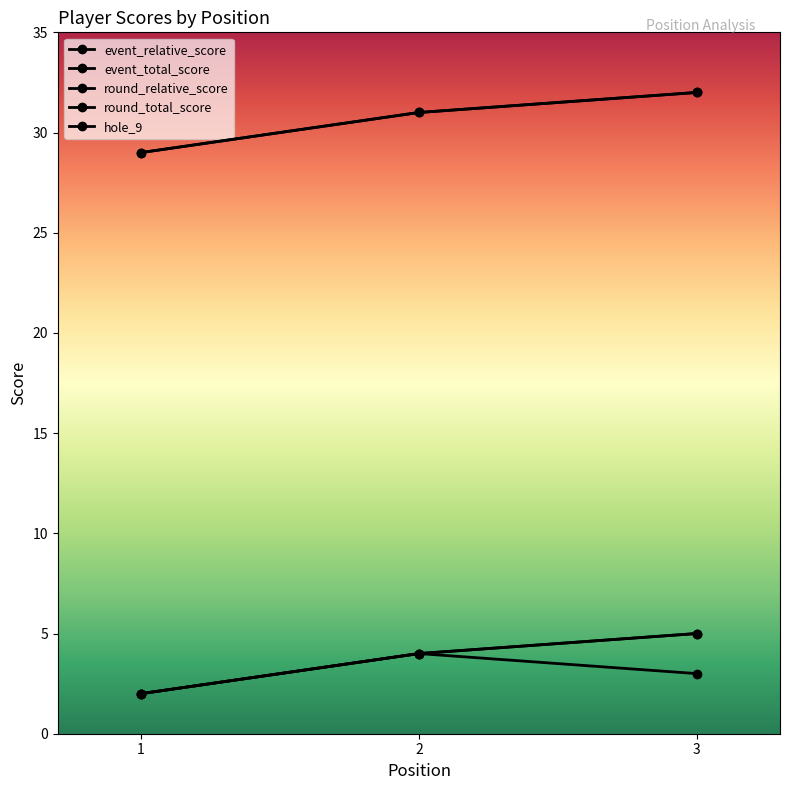

What is the value of the hole_9 point at the 3rd from the left?

3